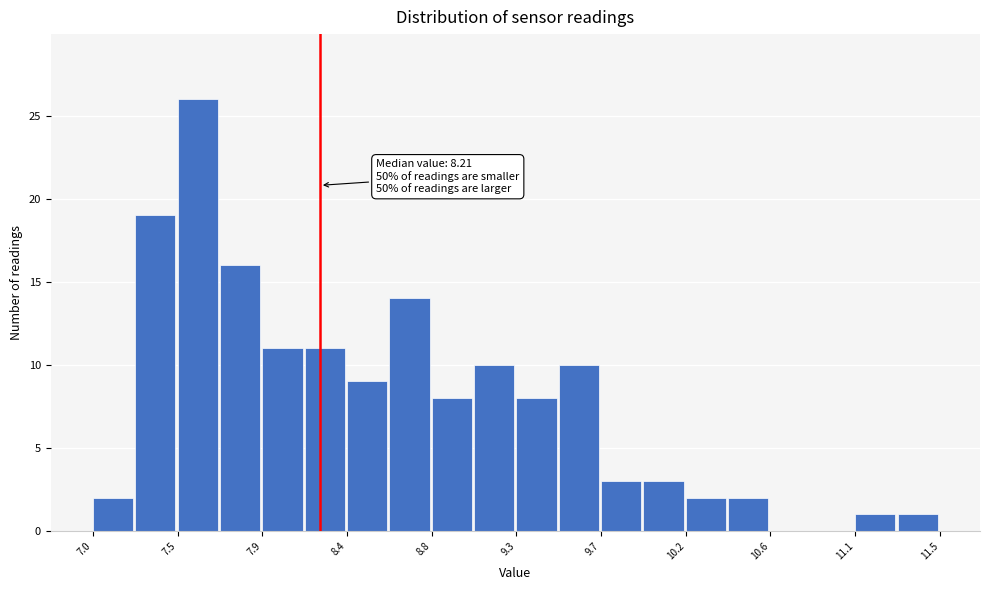

Over which range of the x-axis is the bar tallest?

7.45 to 7.70